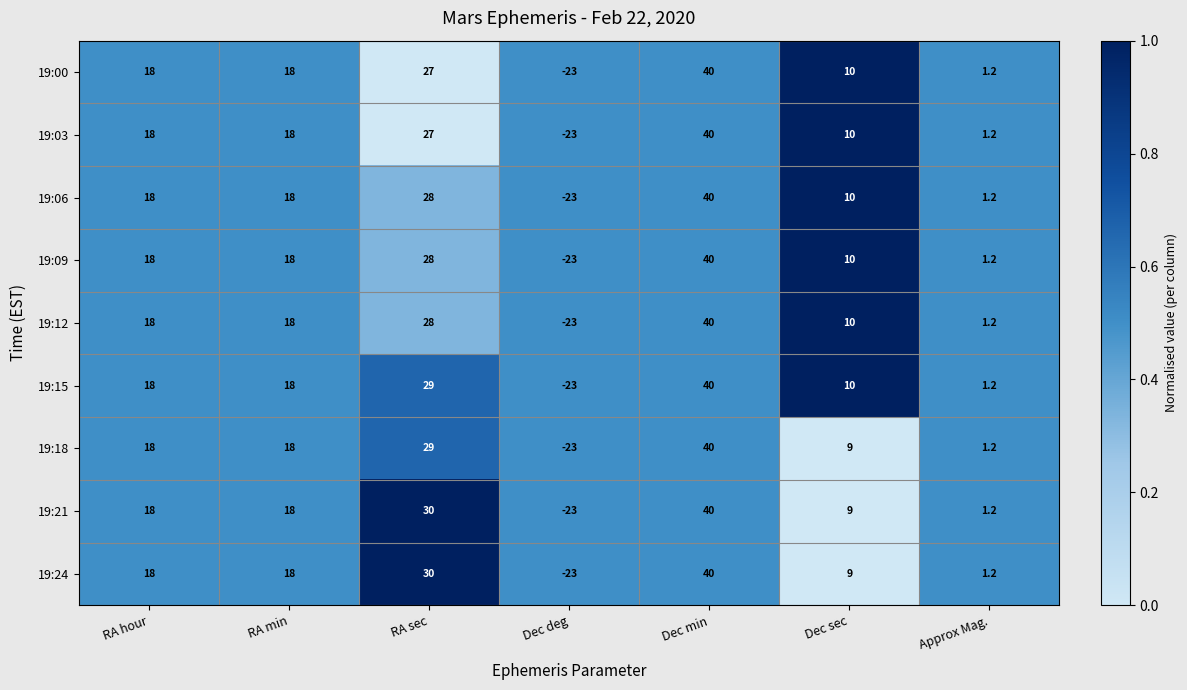

What value does the 19:00 series have at Dec sec?

10.0